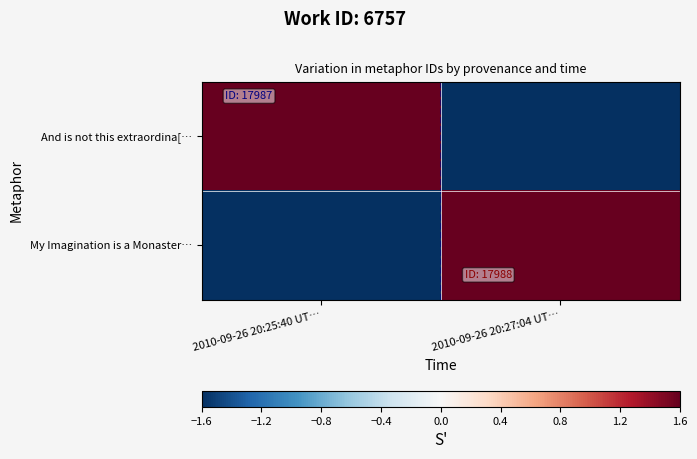

Rank the series by their maximum value, from lowest to highest.

And is not this extraordina[…, My Imagination is a Monaster…